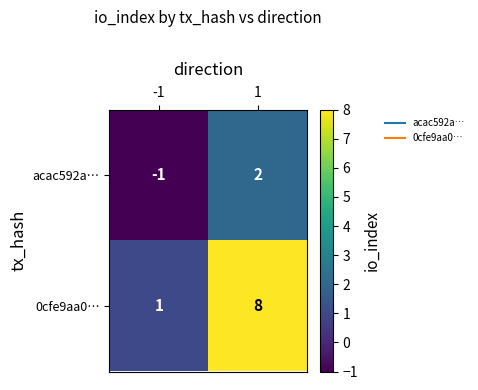

The 0cfe9aa0… series shows 8 at 1. True or false?

True